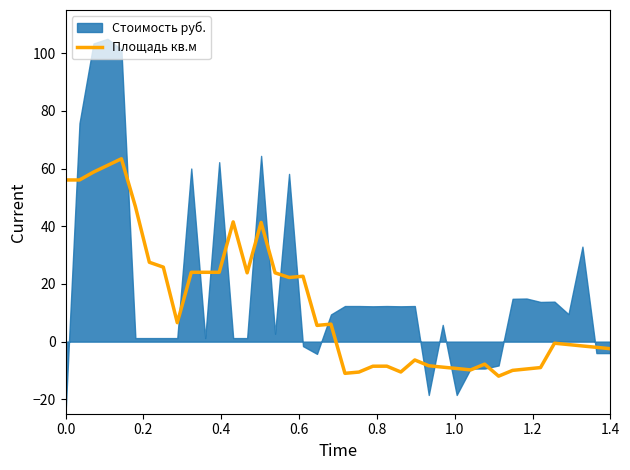

What is the minimum value for Площадь кв.м?

-12.0